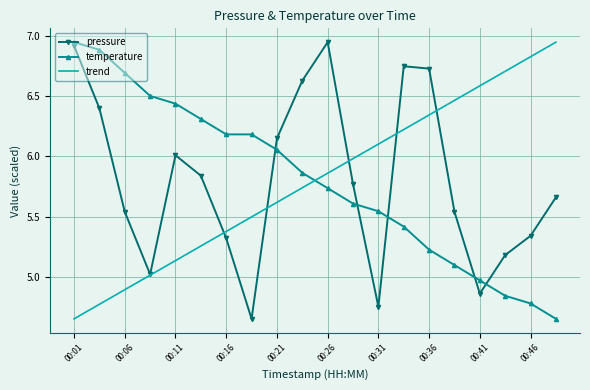

How many intersections are there between temperature and trend?

1